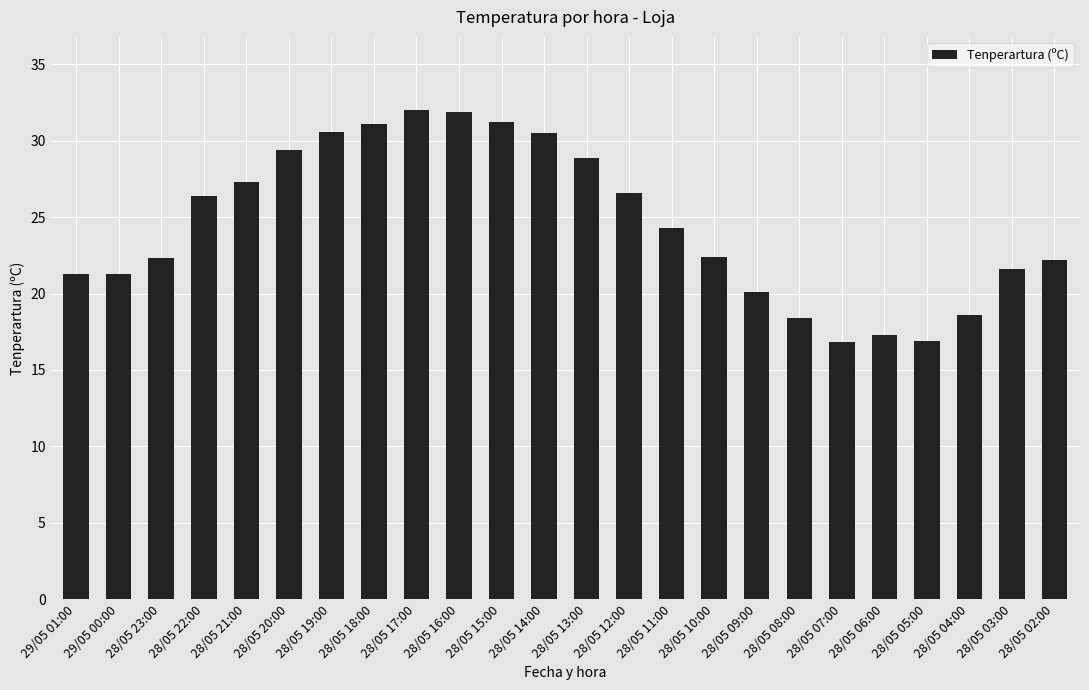

What is the sum of the values at 28/05 22:00 and 28/05 10:00?

48.8